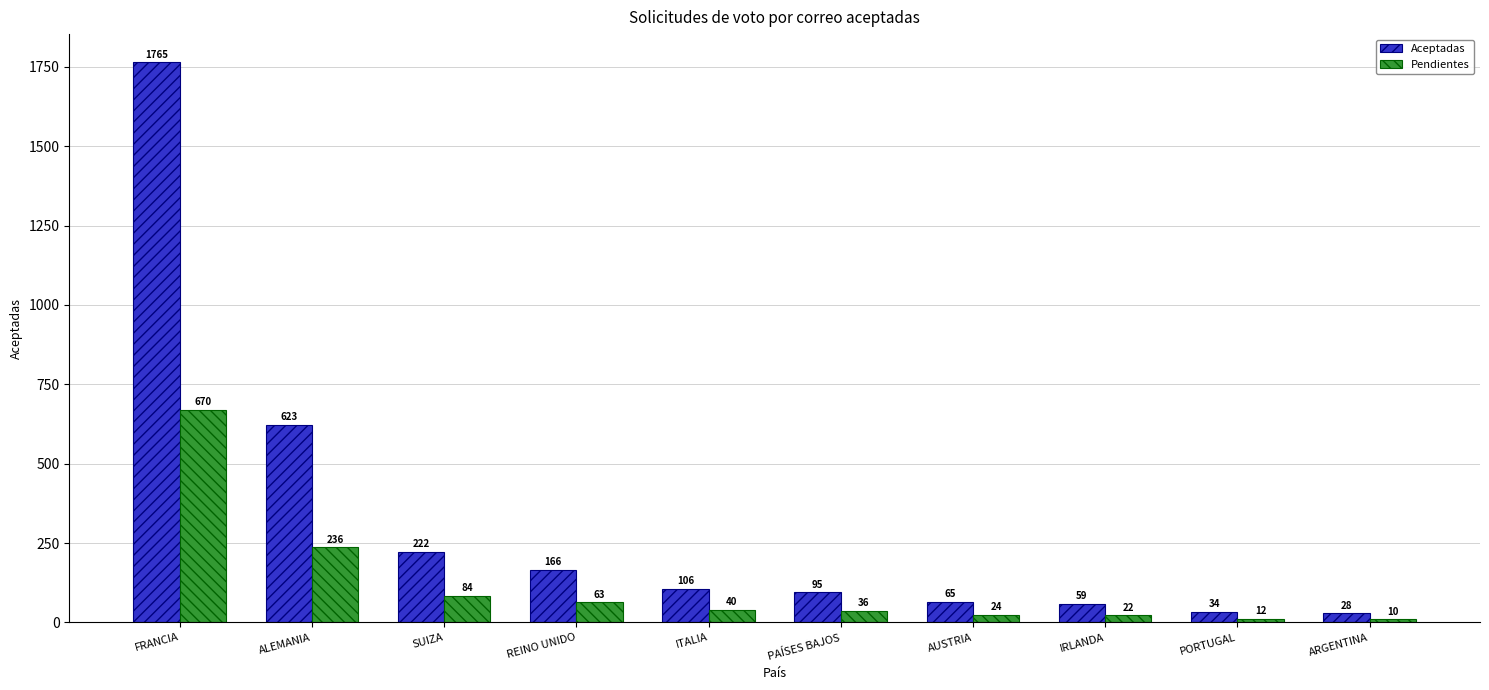

How many values in the Aceptadas series are below 106?

5